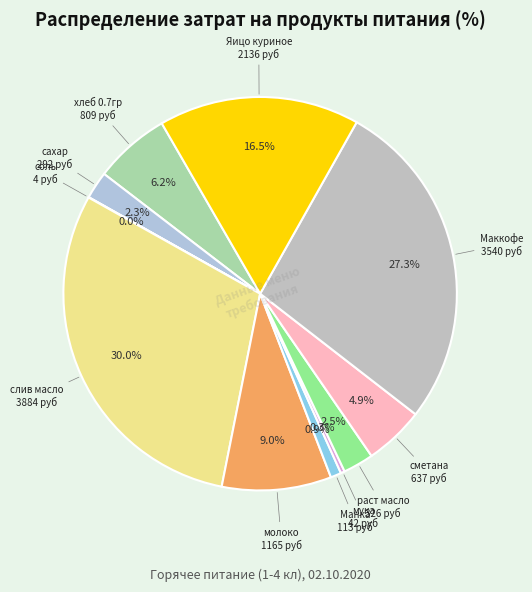

What is the largest slice in the pie chart?

слив масло